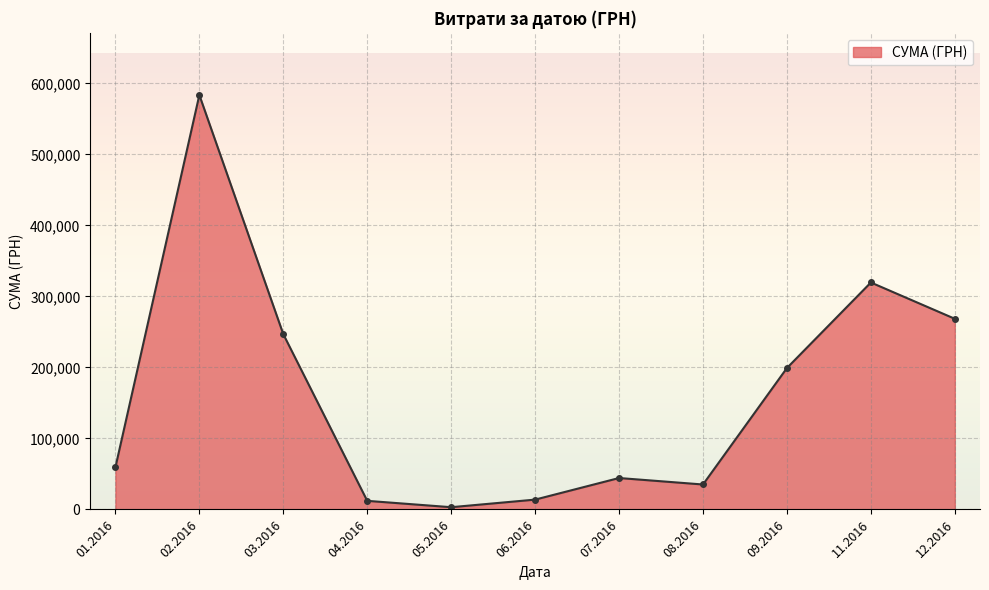

How many interior local peaks (higher than both neighbors) does the data have?

3